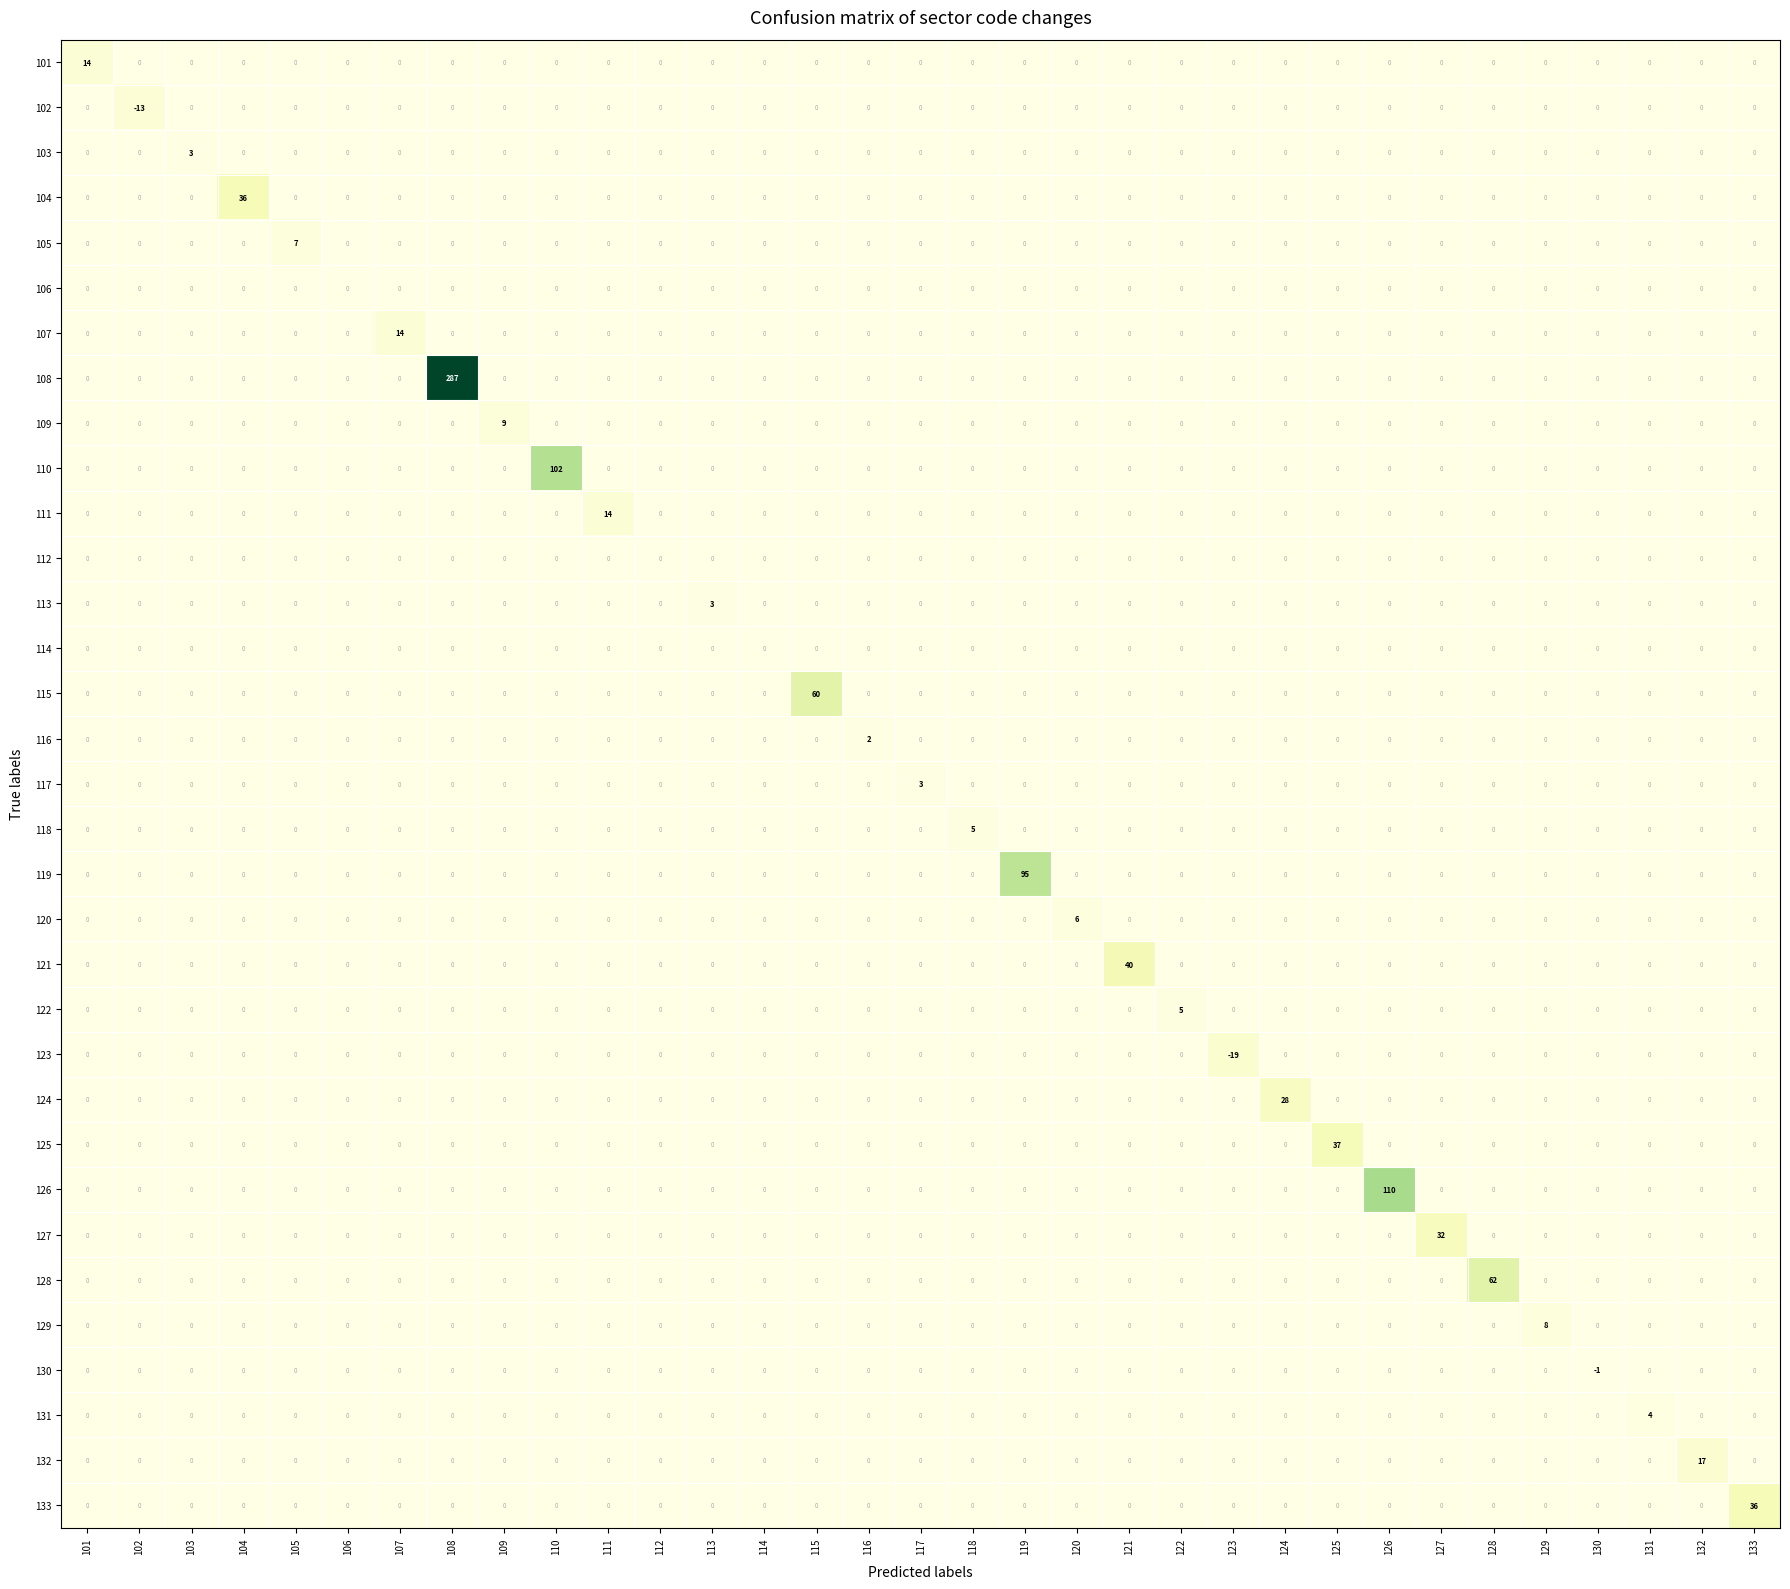

Count the number of data series in this chart.

33